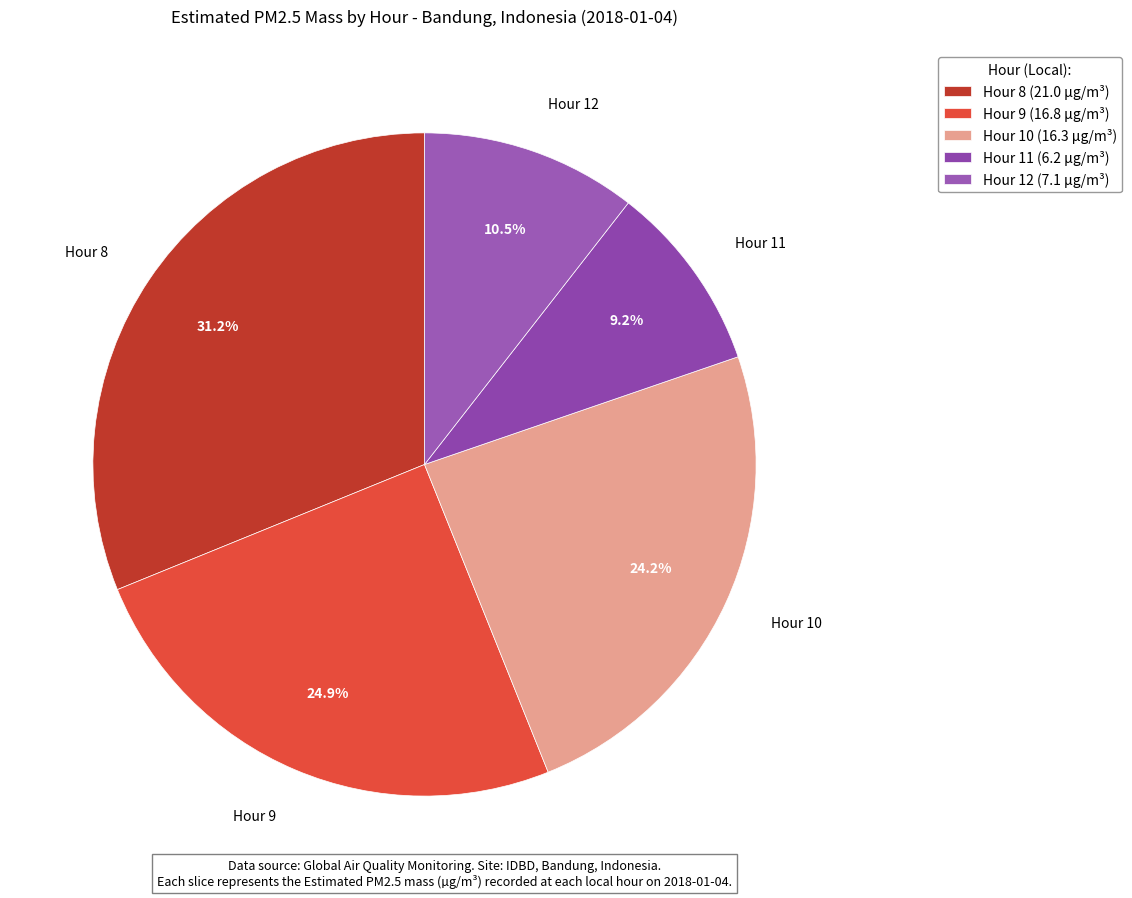

The Hour 11 slice represents 2% of the pie. True or false?

False